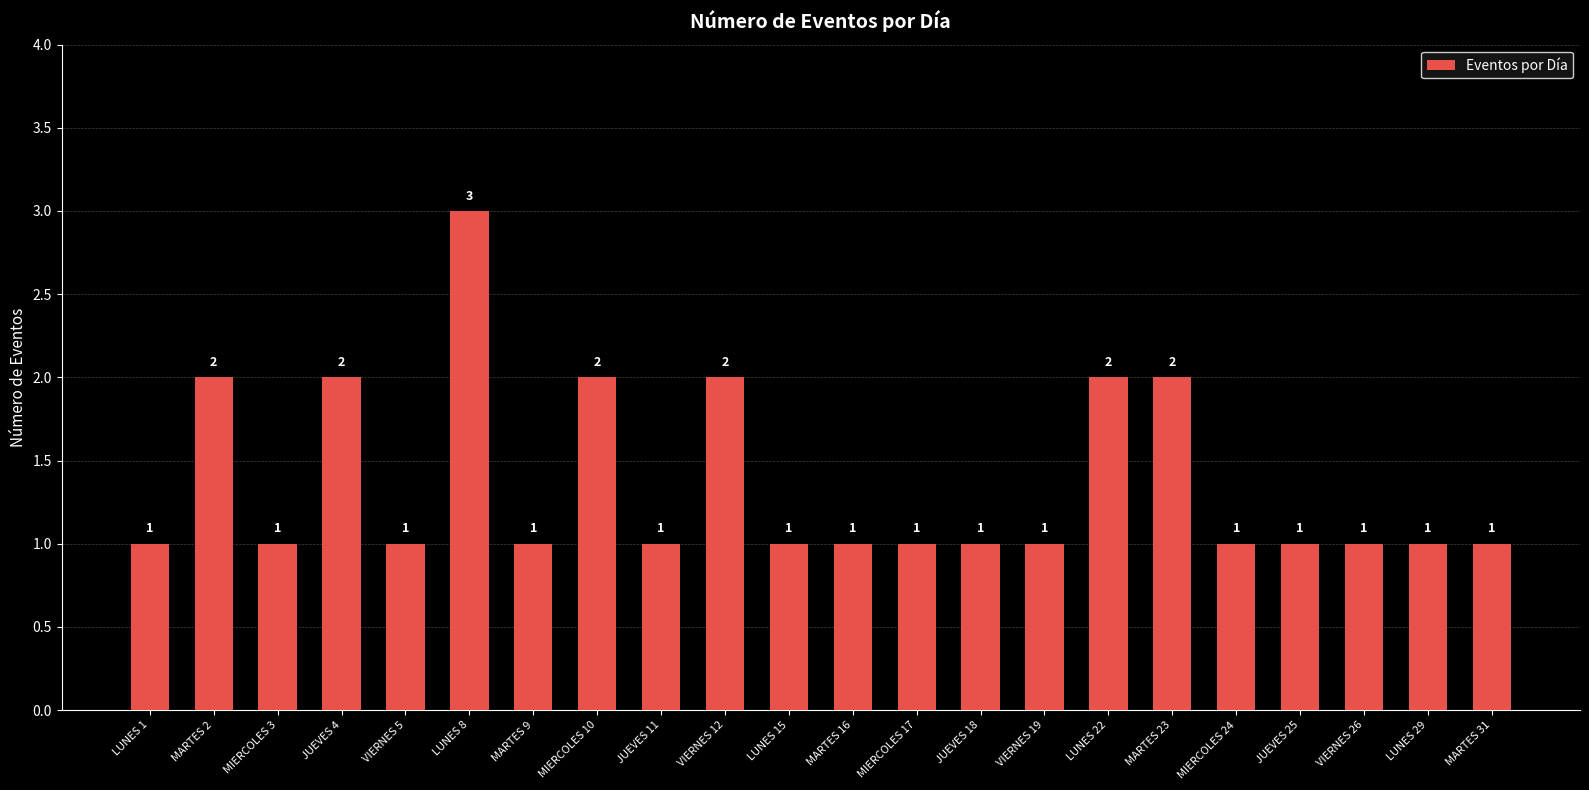

What is the difference between the maximum and minimum values?

2